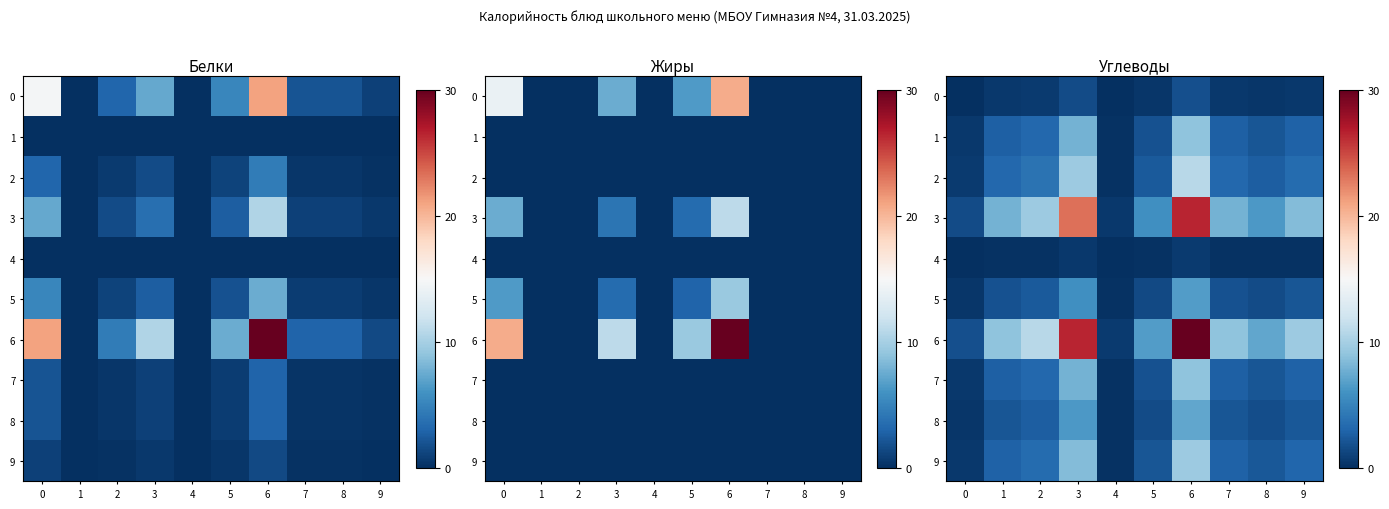

What is the total value across all series at 1?

33.3